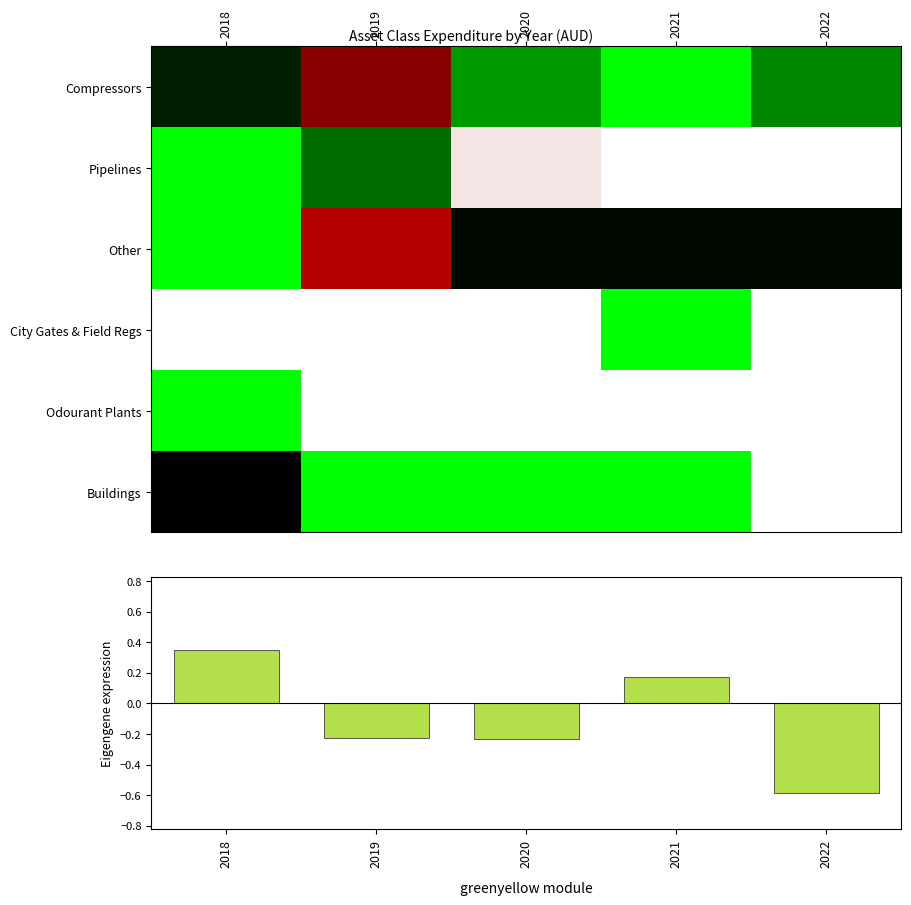

Reading left to right, transcribe all the data shown in this chart.

Compressors: 2018=0.1	2019=-0.2	2020=0.5	2021=1.0	2022=0.4
Pipelines: 2018=1.0	2019=0.3	2020=-1.0	2021=-1.0	2022=-1.0
Other: 2018=1.0	2019=-0.5	2020=0.0	2021=0.0	2022=0.0
City Gates & Field Regs: 2018=-1.0	2019=-1.0	2020=-1.0	2021=1.0	2022=-1.0
Odourant Plants: 2018=1.0	2019=-1.0	2020=-1.0	2021=-1.0	2022=-1.0
Buildings: 2018=-0.0	2019=1.0	2020=1.0	2021=1.0	2022=-1.0